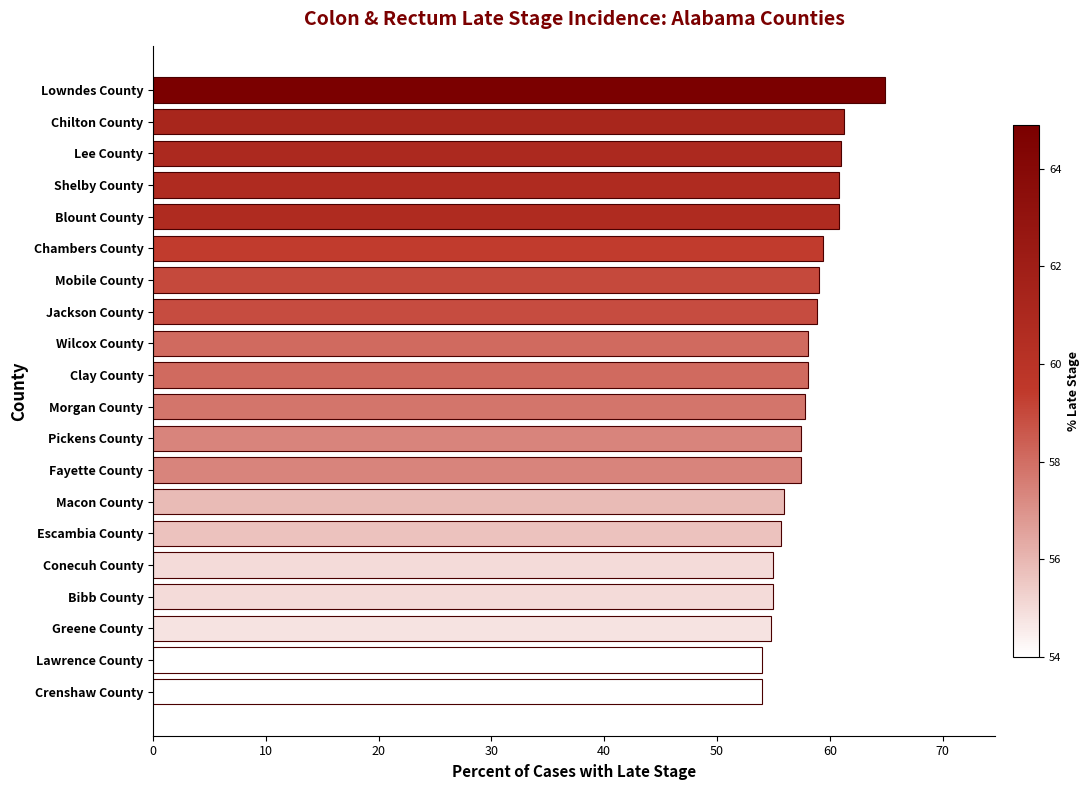

Count the number of data series in this chart.

1